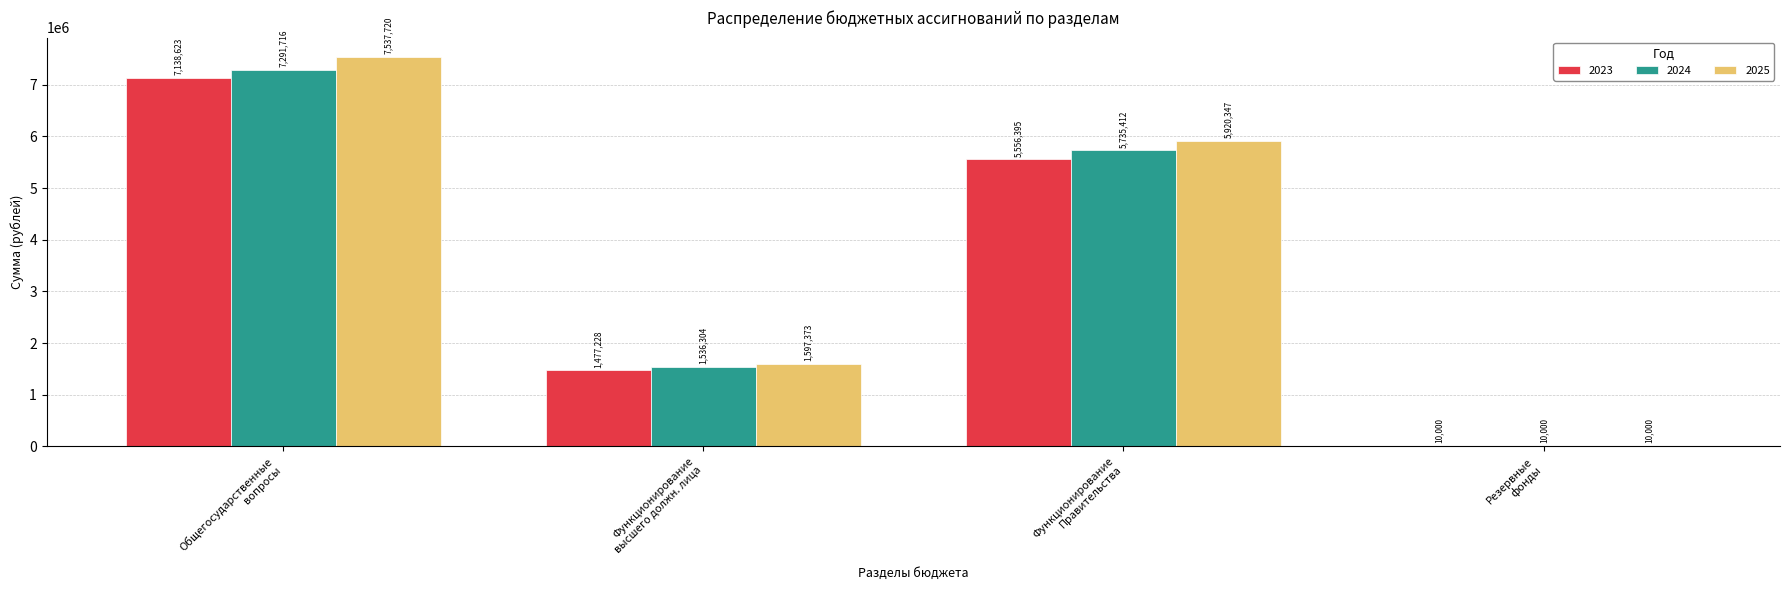

Which series has the largest total across all categories?

2025